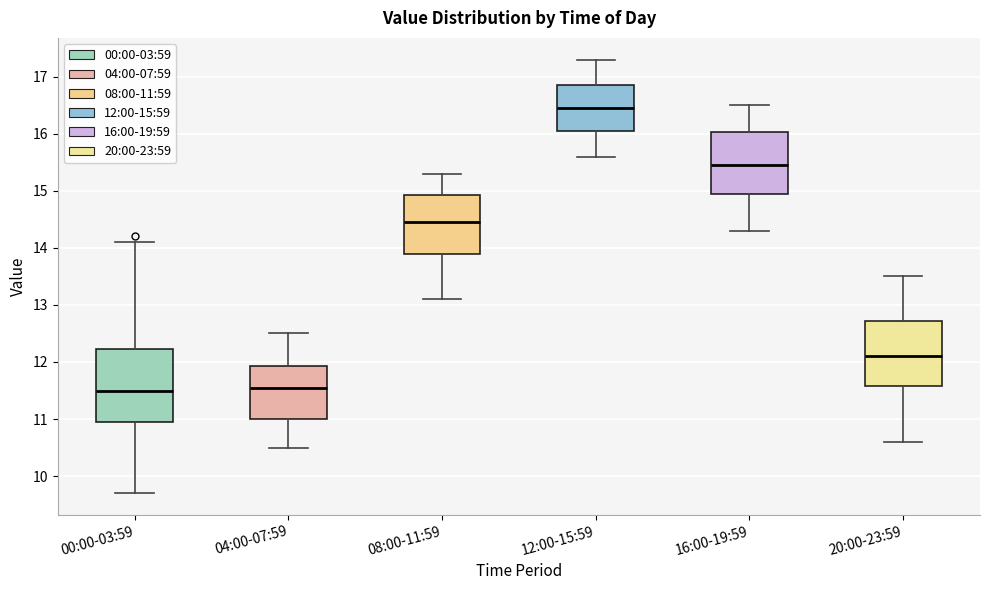

Where does the lower whisker of the box for 00:00-03:59 end on the y-axis? The values are not printed on the chart, so give them approximately, as read against the axis.

9.7